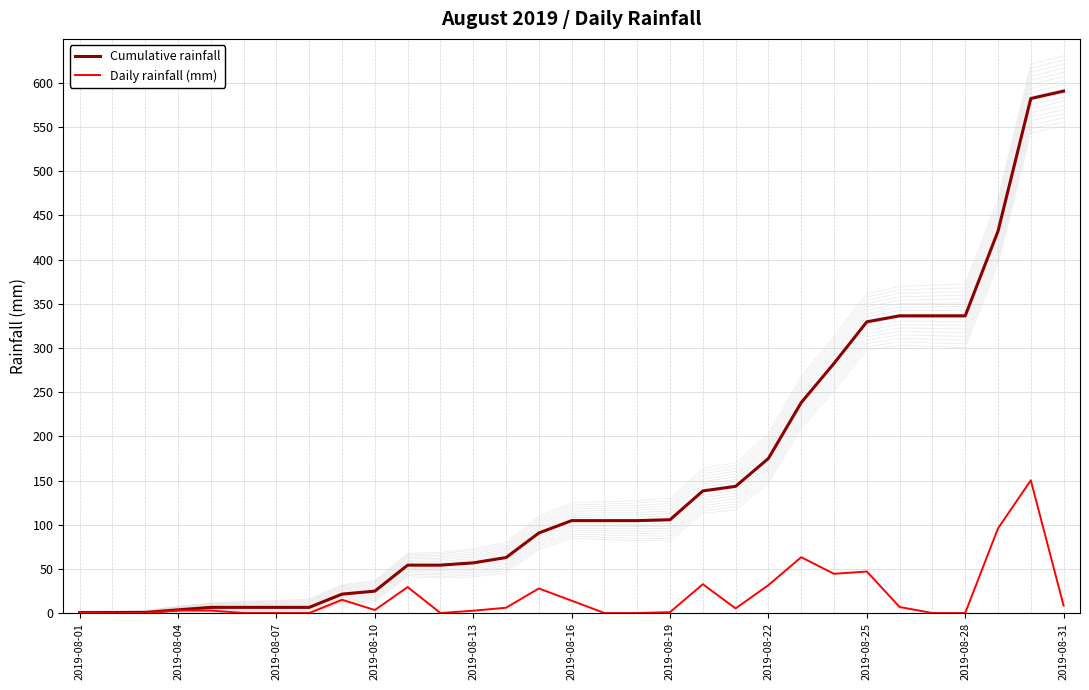

True or false: Cumulative rainfall has more than 2 interior local peaks.

False